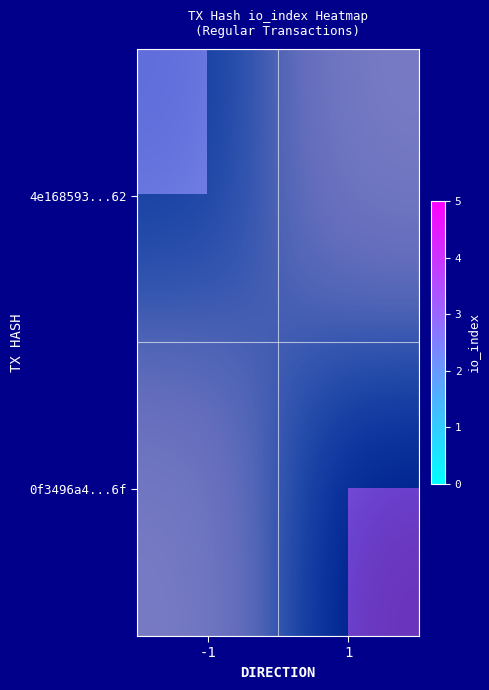

Rank the series at 1 from highest to lowest value.

0f3496a4...6f, 4e168593...62